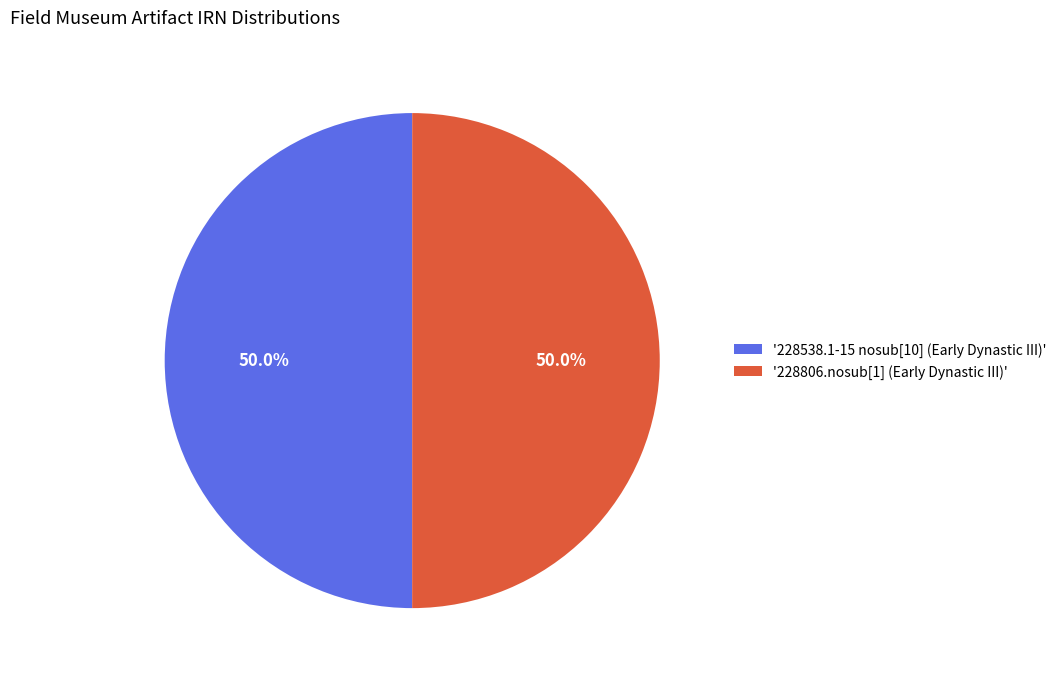

What is the ratio of the value at '228538.1-15 nosub[10] (Early Dynastic III)' to the value at '228806.nosub[1] (Early Dynastic III)'?

1.0